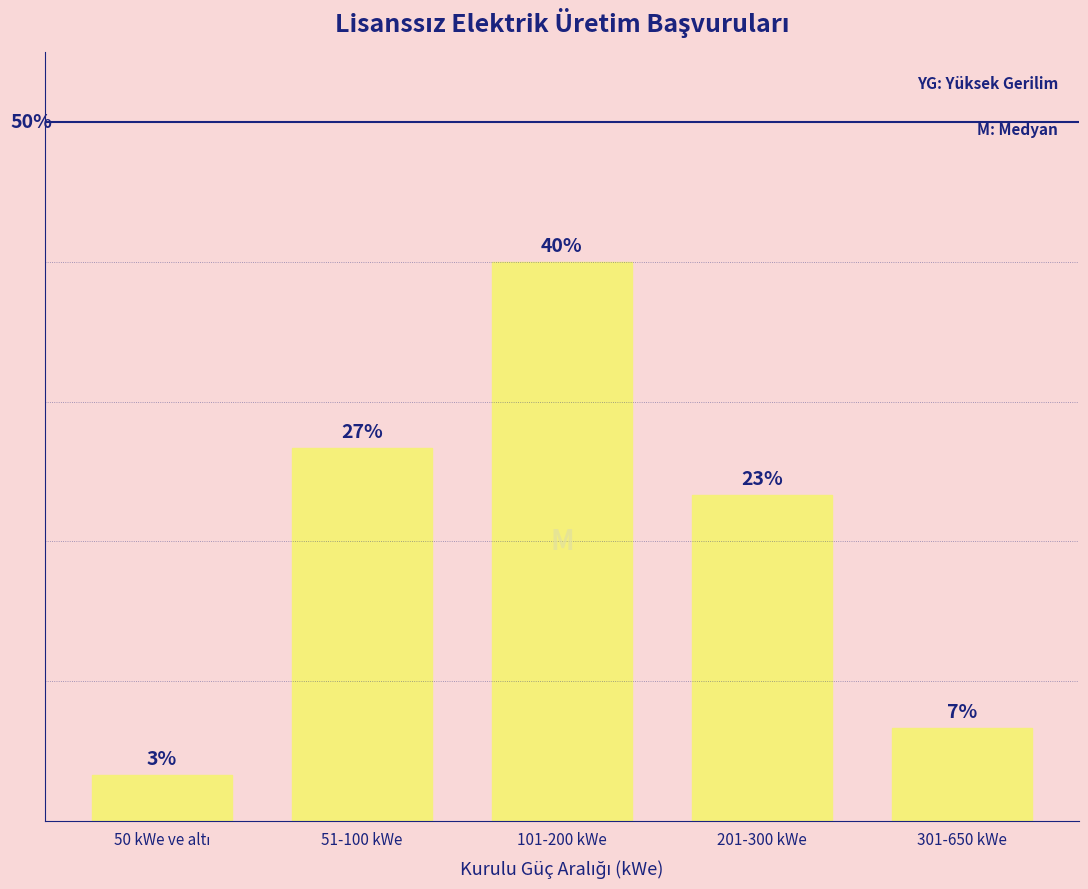

Does the chart contain any negative values?

No